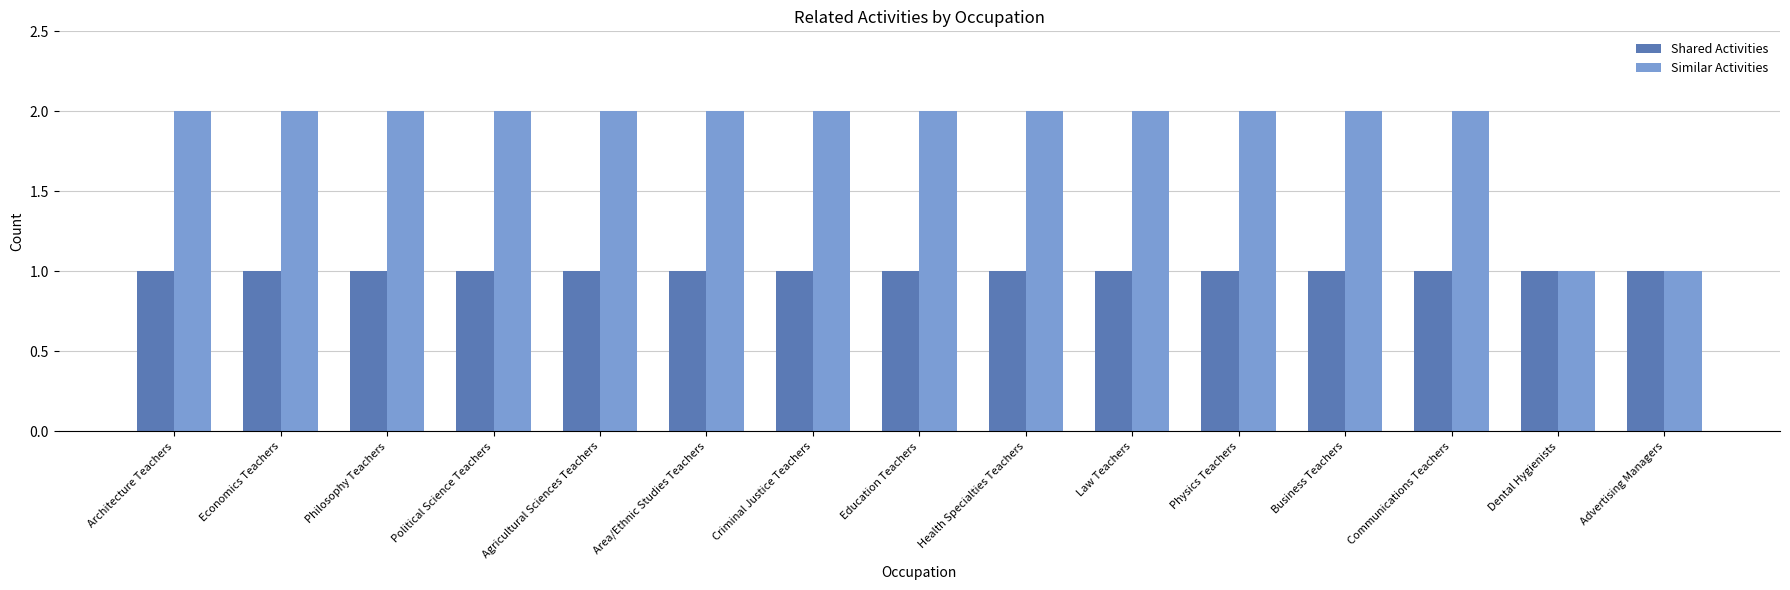

What position from the right is Area/Ethnic Studies Teachers?

10